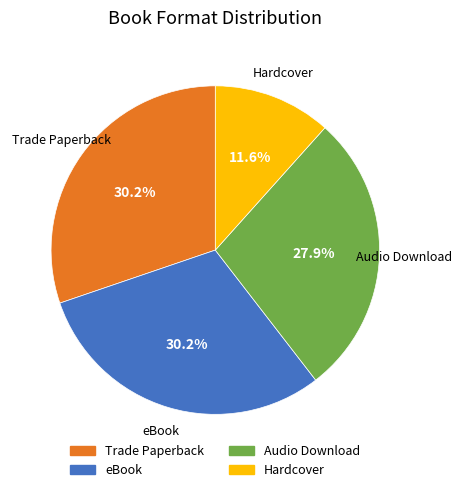

To the nearest percent, what portion does Hardcover represent?

12%